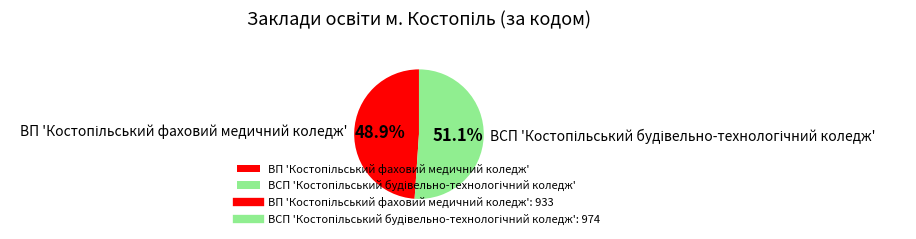

Is there any slice that represents more than half of the pie?

Yes